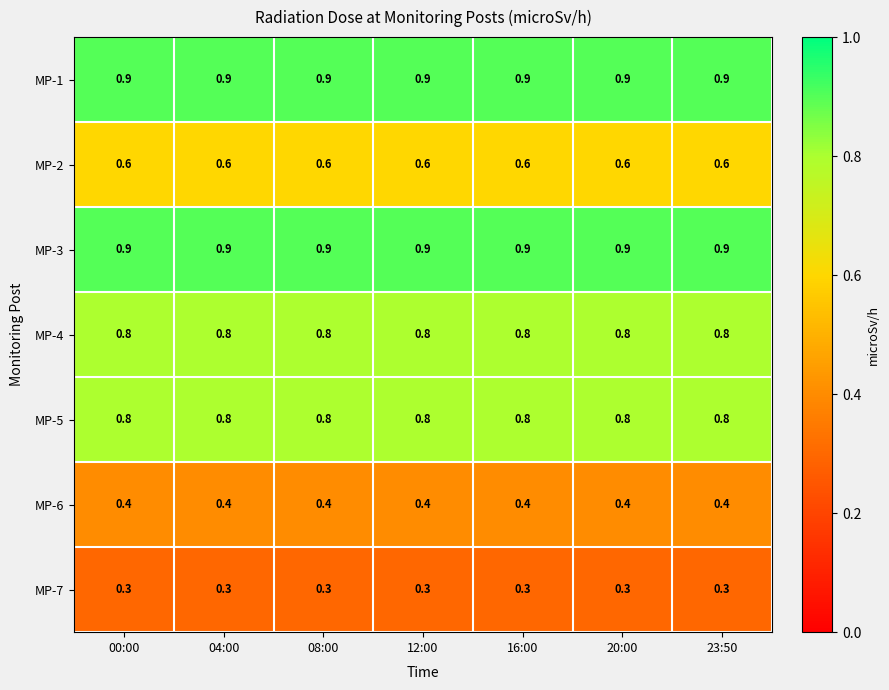

How many data points does each series have?

7